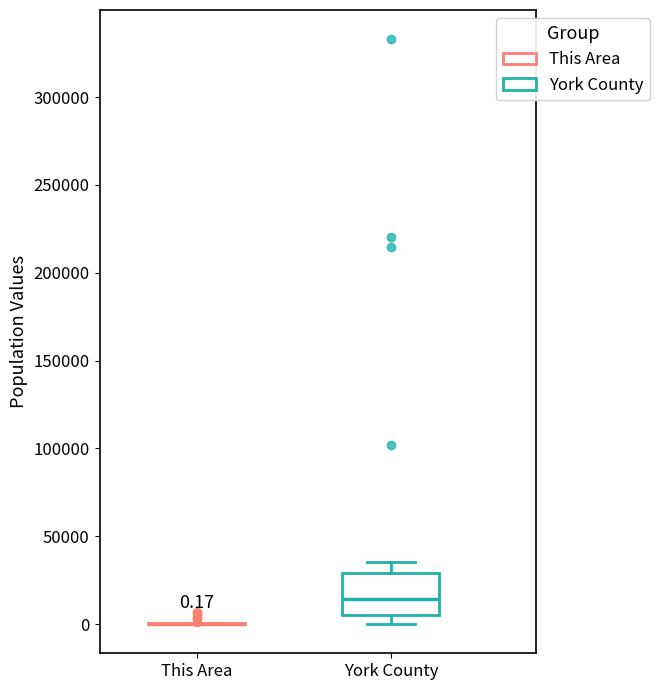

Which box is the tallest, from its lower edge to its upper edge?

York County